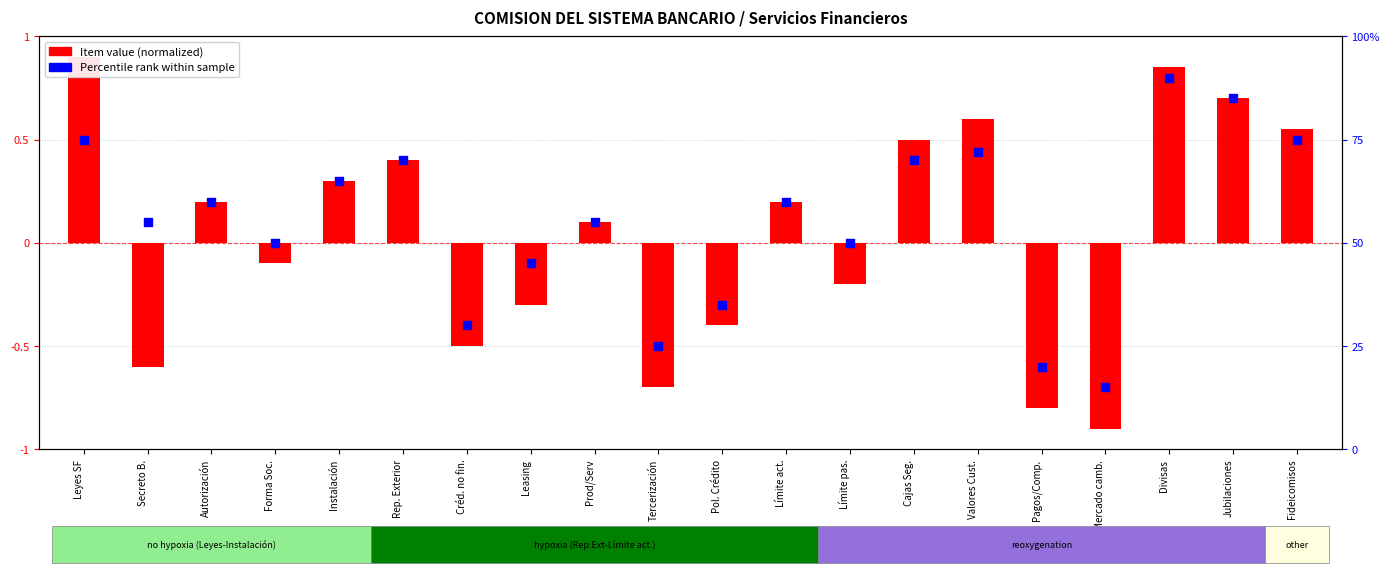

At how many categories does at least one series exceed 88?

1